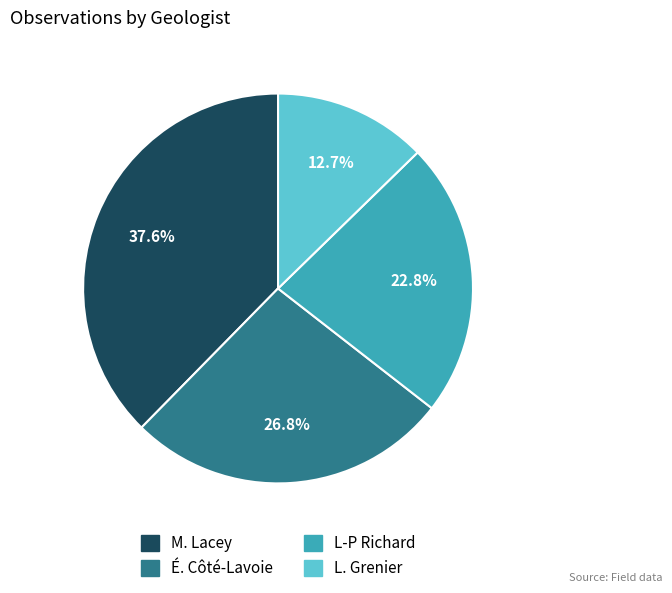

Which has a higher value, L. Grenier or É. Côté-Lavoie?

É. Côté-Lavoie